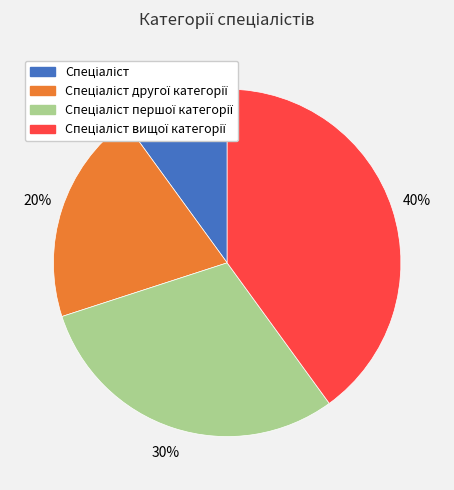

To the nearest percent, what is the difference between the largest and smallest slice percentages?

30%